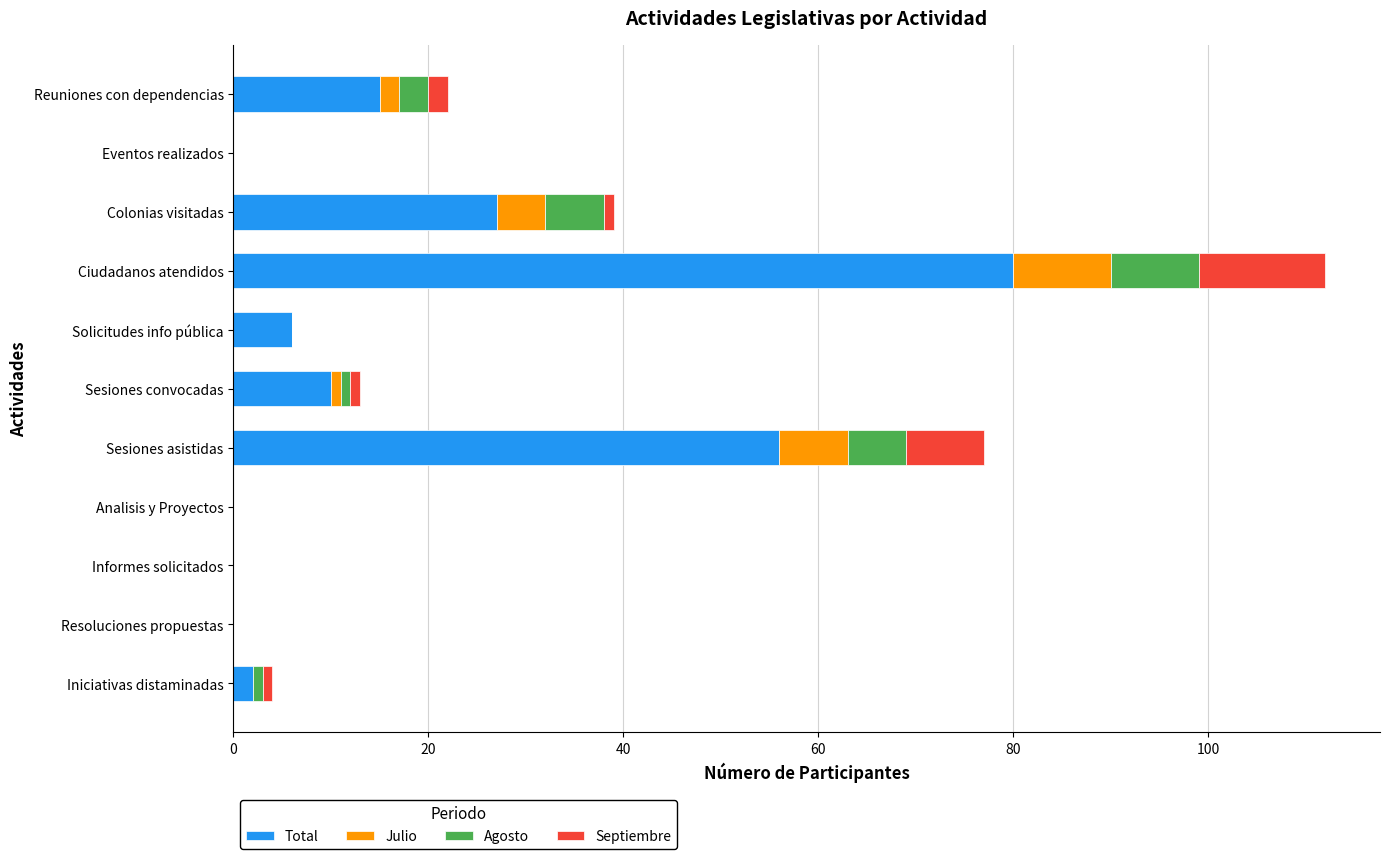

What is the total value across all series at Solicitudes info pública?

6